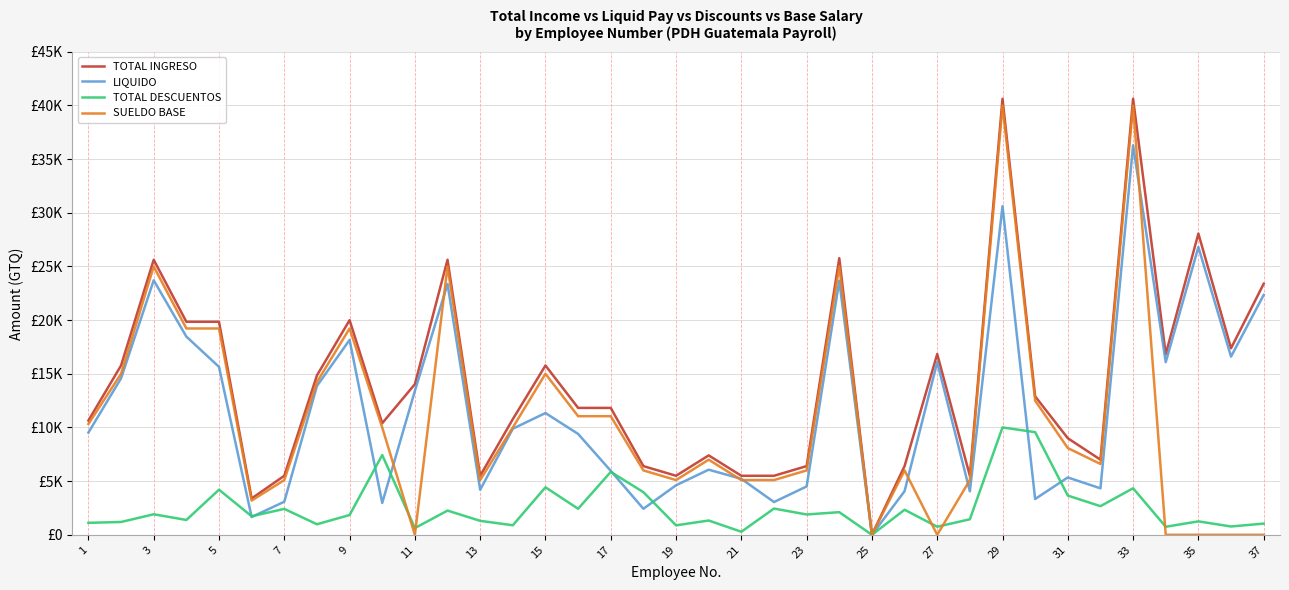

Where does the SUELDO BASE series first go above 7000?

1